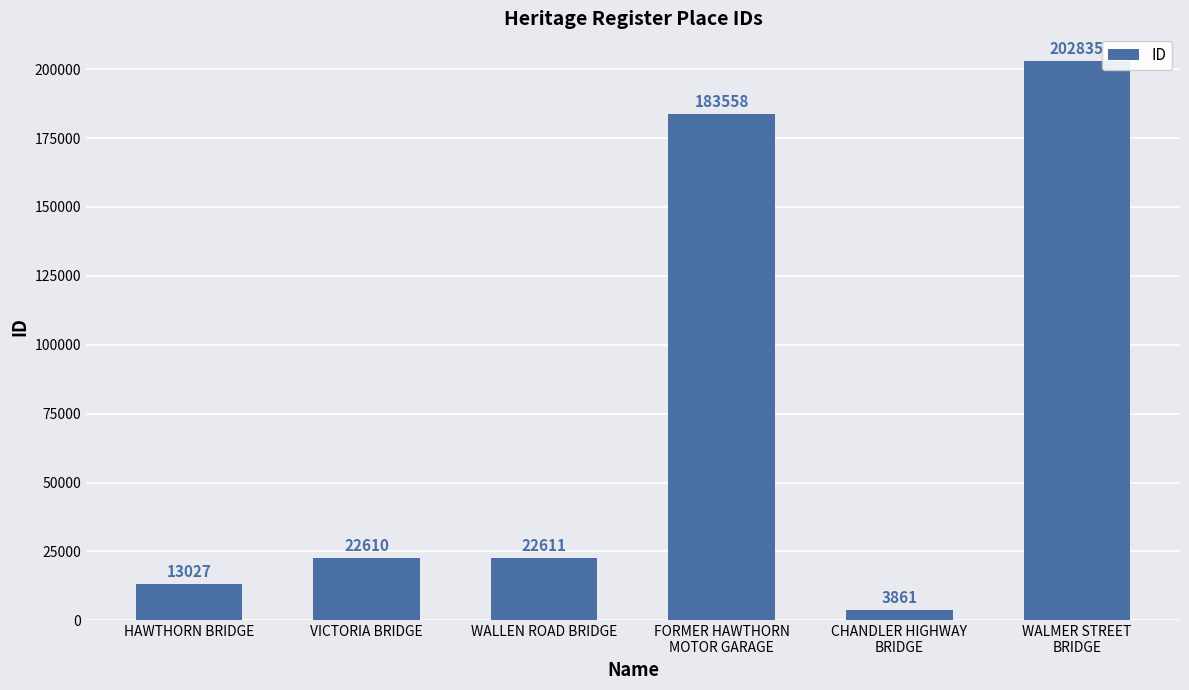

The chart shows a value of 3861 at CHANDLER HIGHWAY
BRIDGE. True or false?

True